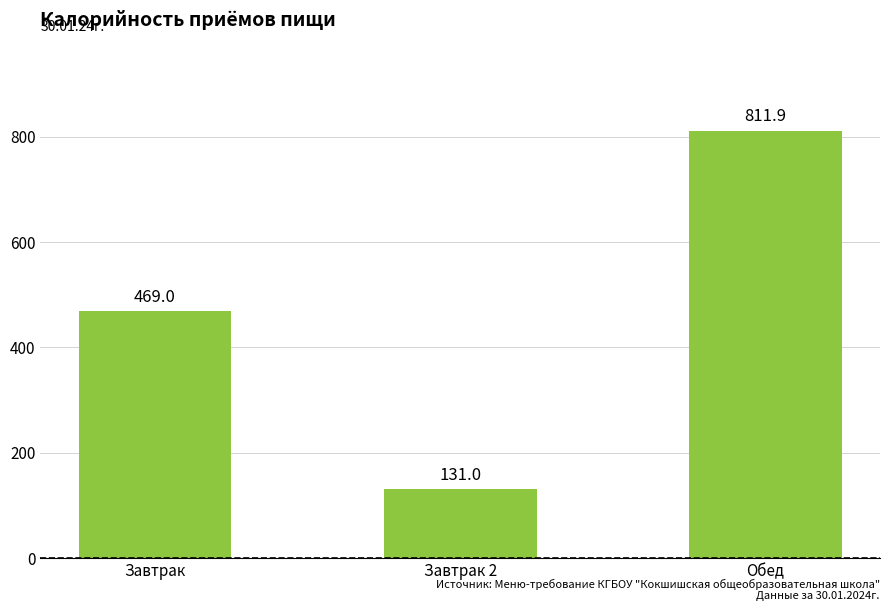

How many bars are there in total?

3